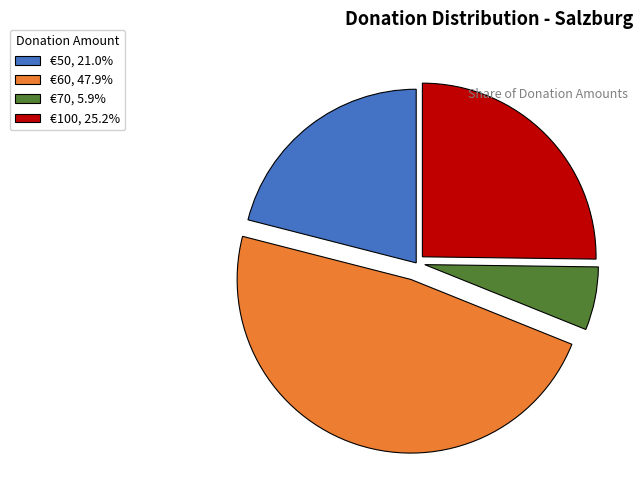

What is the ratio of the value at €50, 21.0% to the value at €70, 5.9%?

3.6